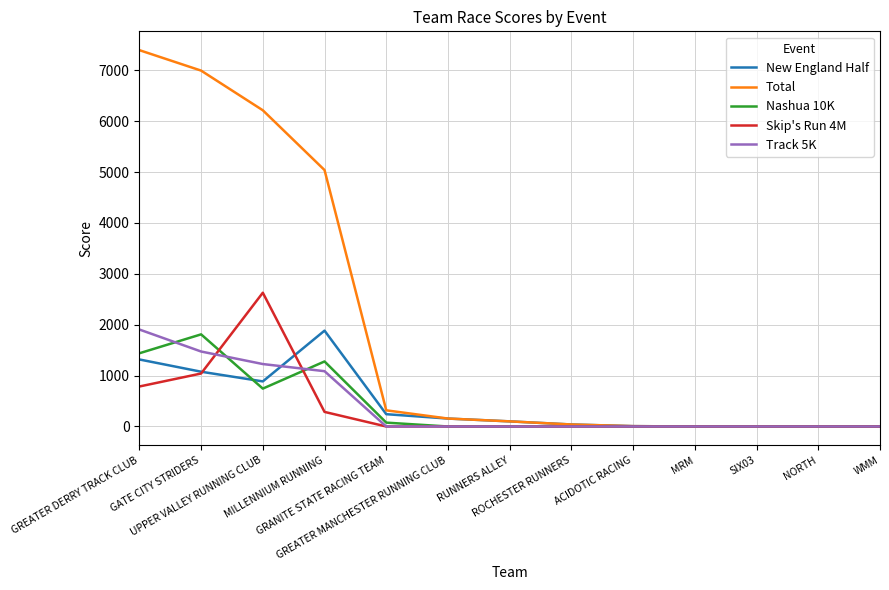

Which series has the widest spread of values?

Total